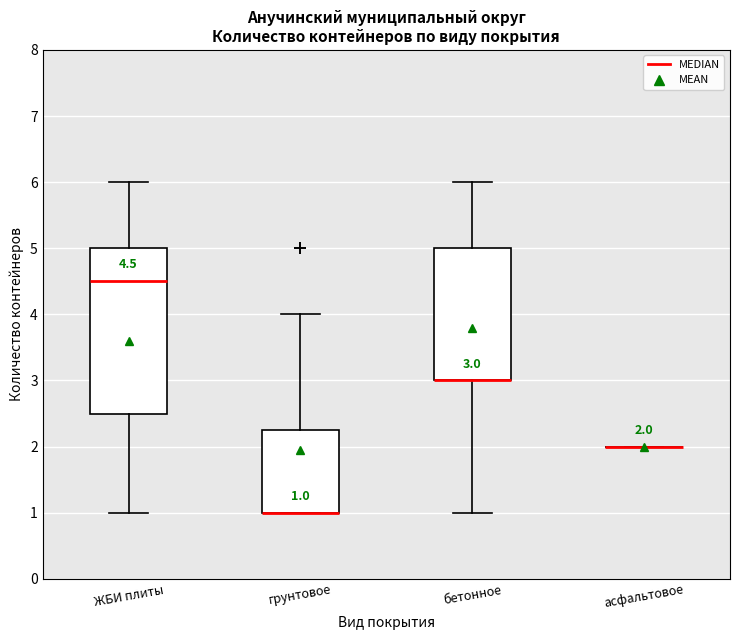

Comparing the boxes themselves (not the whiskers), which one is the tallest?

ЖБИ плиты